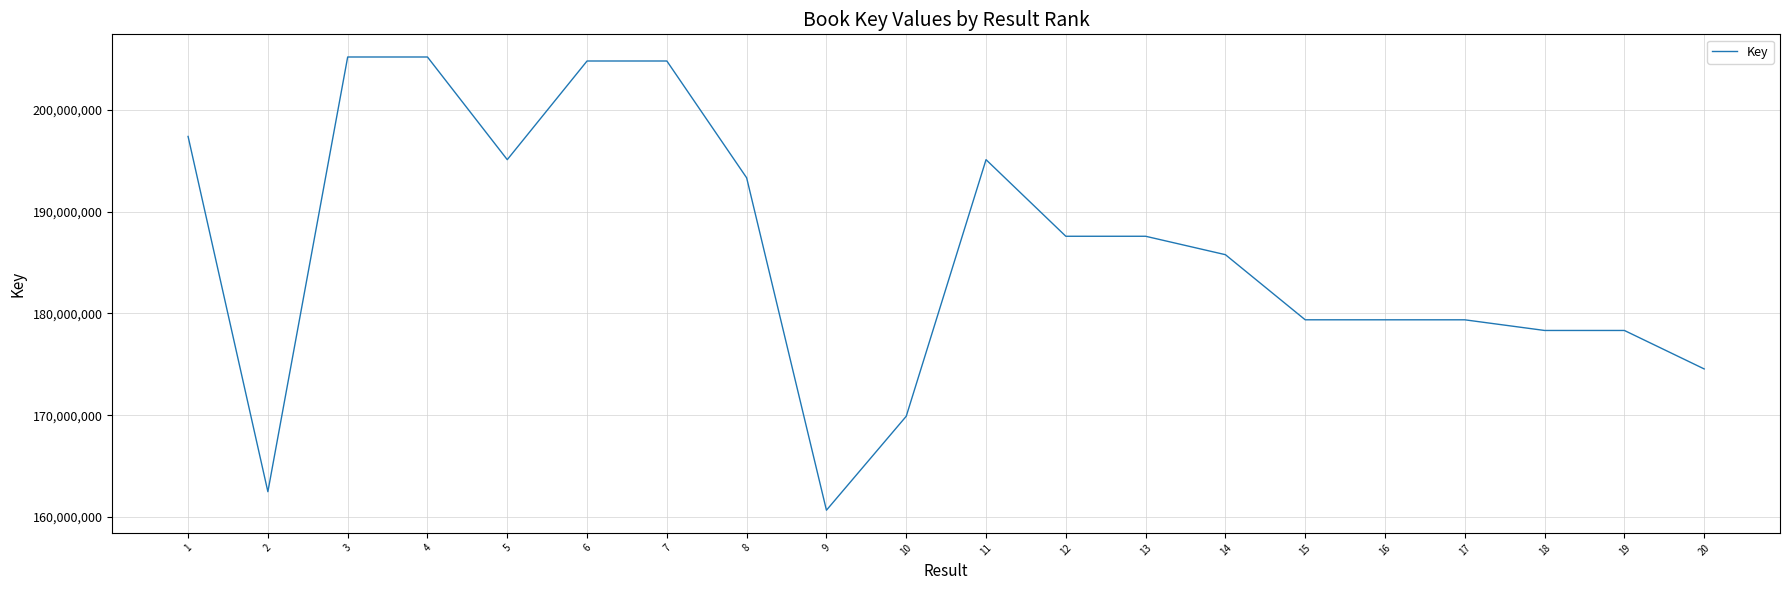

What is the difference between the maximum and minimum values?

44522486